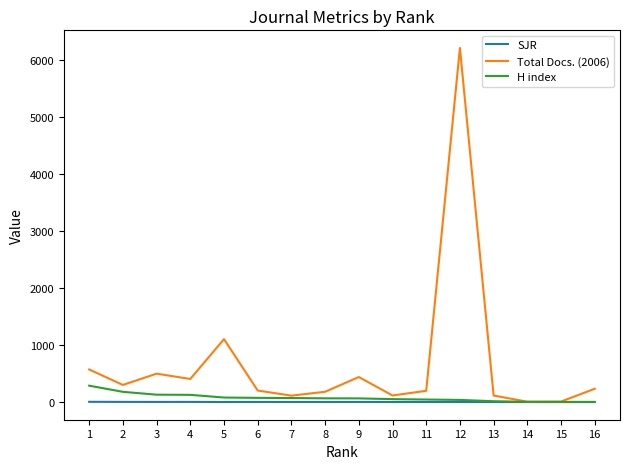

List the series in order of their peak value, highest first.

Total Docs. (2006), H index, SJR